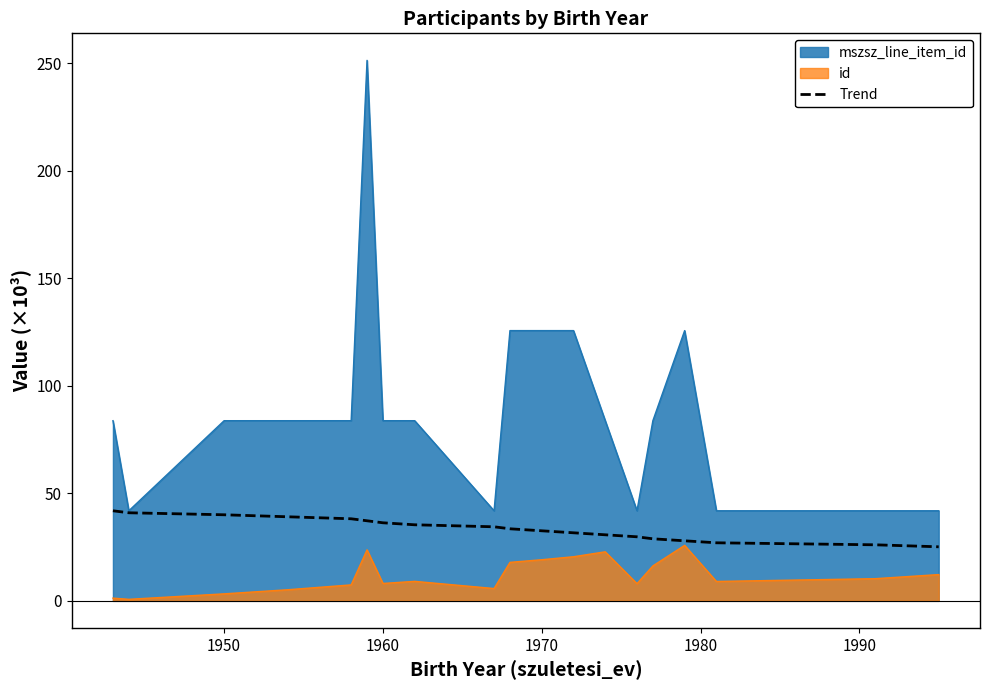

List the series in order of their peak value, highest first.

mszsz_line_item_id, Trend, id